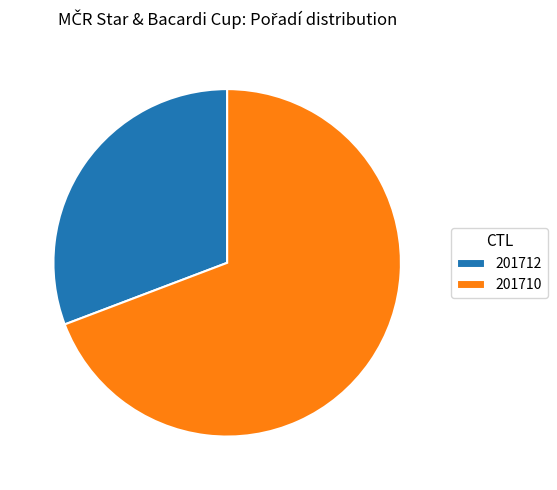

To the nearest percent, what is the difference between the 201710 and 201712 slice percentages?

38%